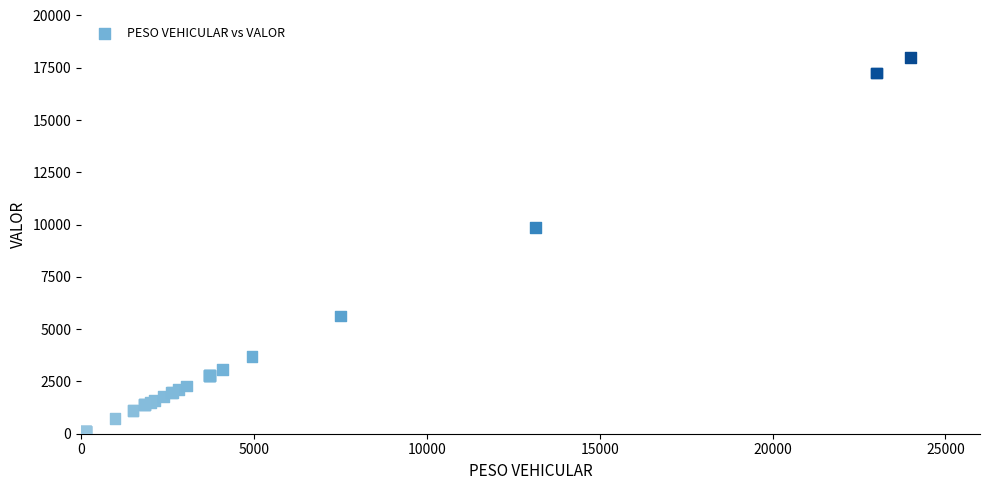

What Y value in the scatter plot is closest to 9046?

9865.6